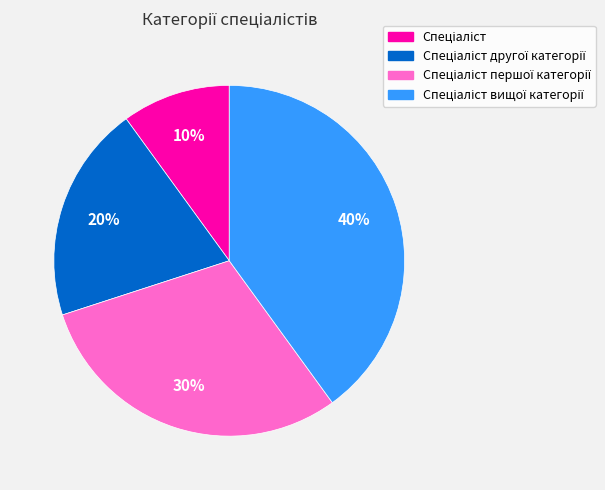

How many segments does this pie chart have?

4